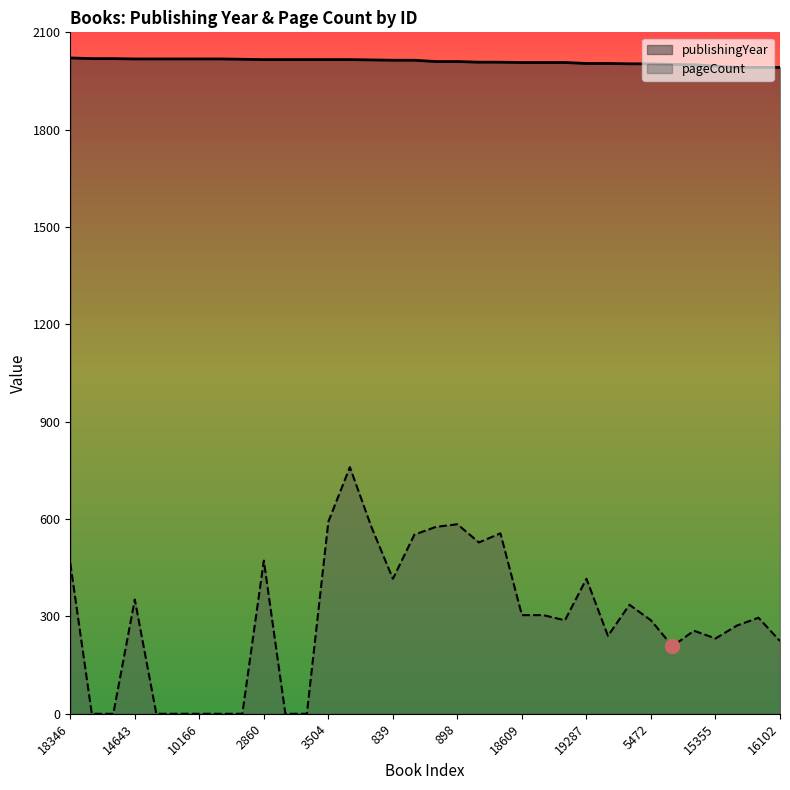

Where does the pageCount series first go above 296?

18346